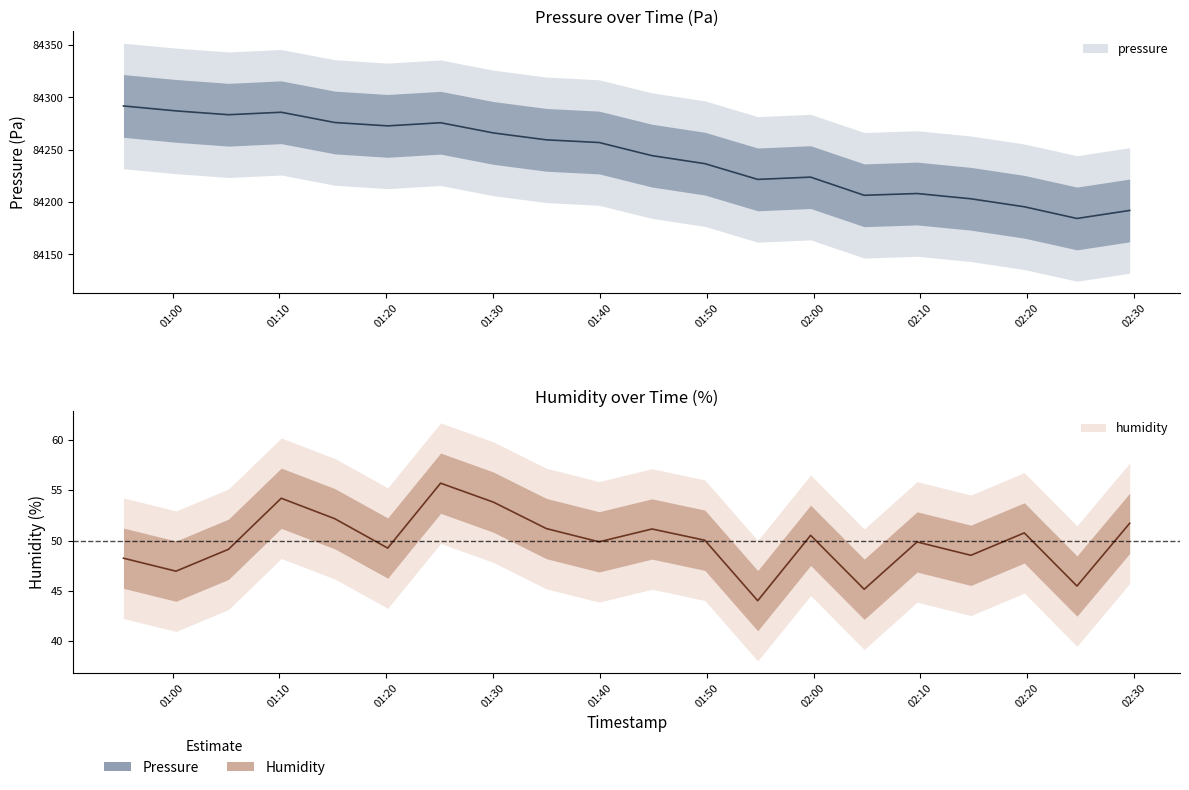

What is the maximum value for humidity?

55.7